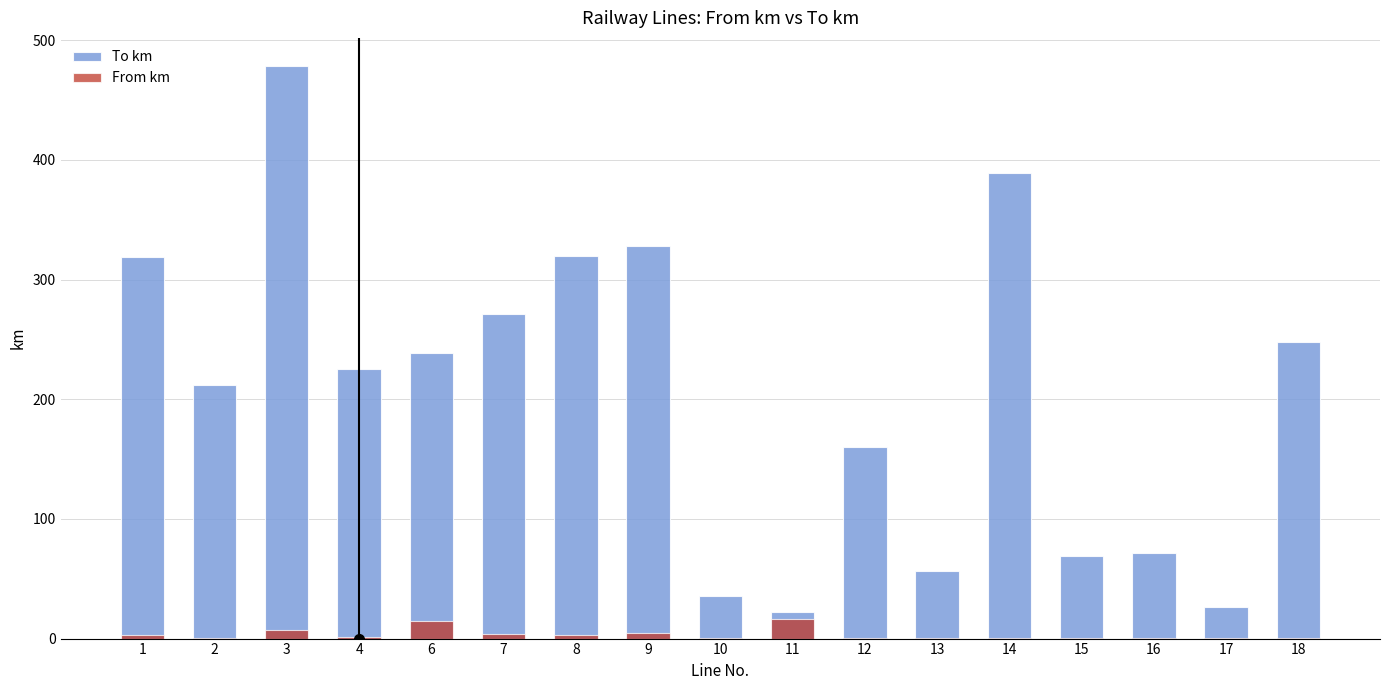

Which series has the largest total across all categories?

To km